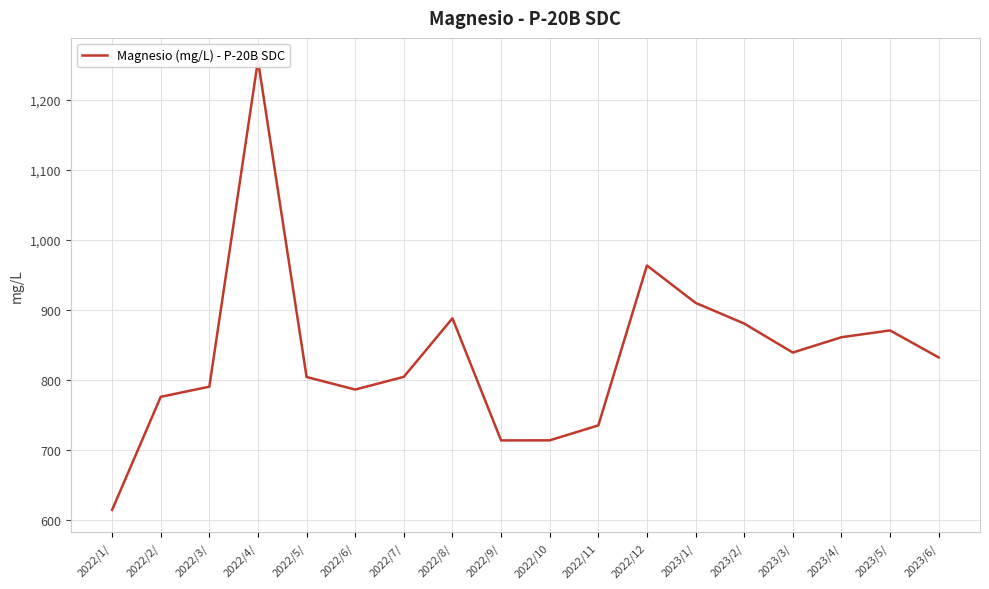

How many data points does each series have?

18